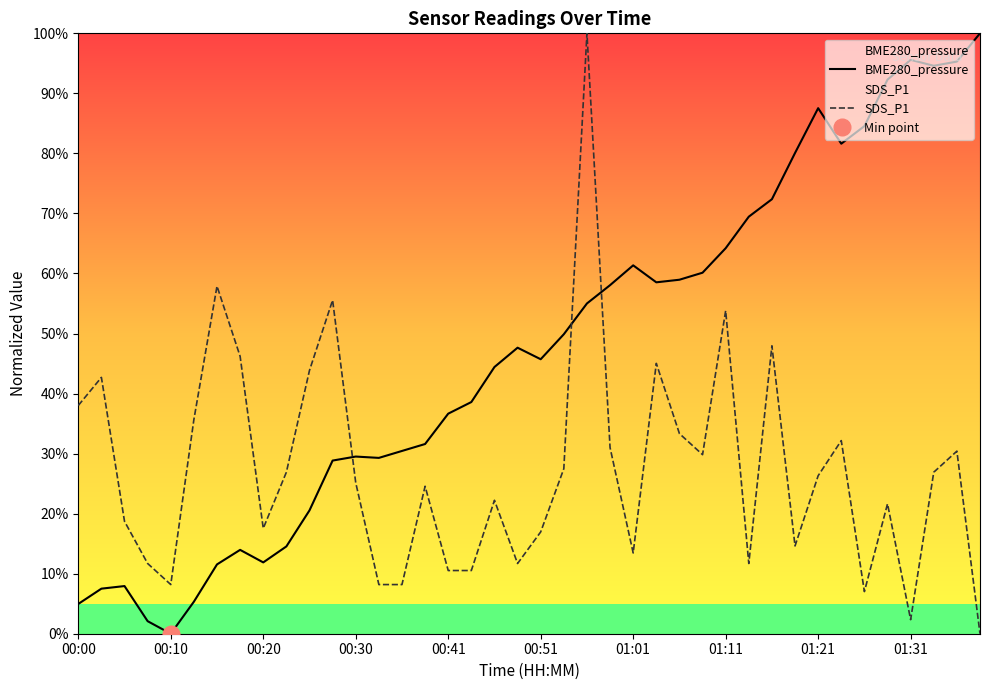

Reading left to right, extract all data points from this chart.

BME280_pressure: 5.0	7.5	7.9	2.1	0.0	5.3	11.5	14.0	11.9	14.5	20.5	28.8	29.5	29.3	30.4	31.6	36.7	38.6	44.4	47.6	45.7	49.9	55.0	58.1	61.4	58.5	59.0	60.1	64.2	69.5	72.4	80.1	87.5	81.6	84.5	92.3	95.6	94.6	95.3	100.0
SDS_P1: 38.0	42.7	18.7	11.7	8.2	35.7	57.9	46.2	17.5	26.9	43.9	55.6	25.1	8.2	8.2	24.6	10.5	10.5	22.2	11.7	17.0	27.5	100.0	31.0	13.5	45.0	33.3	29.8	53.8	11.7	48.0	14.6	26.3	32.2	7.0	21.6	2.3	26.9	30.4	0.0